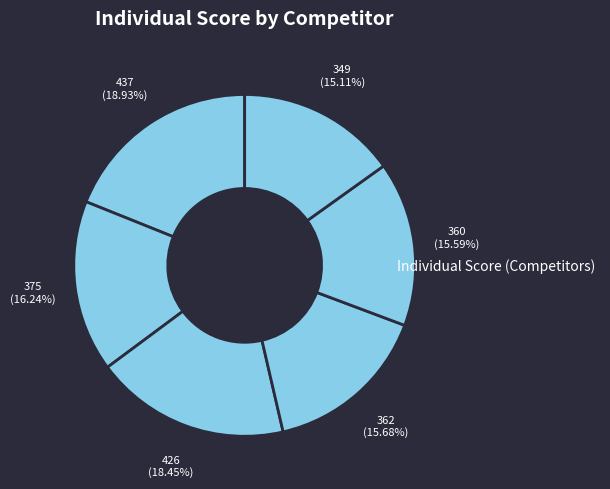

Count the number of slices in the pie.

6